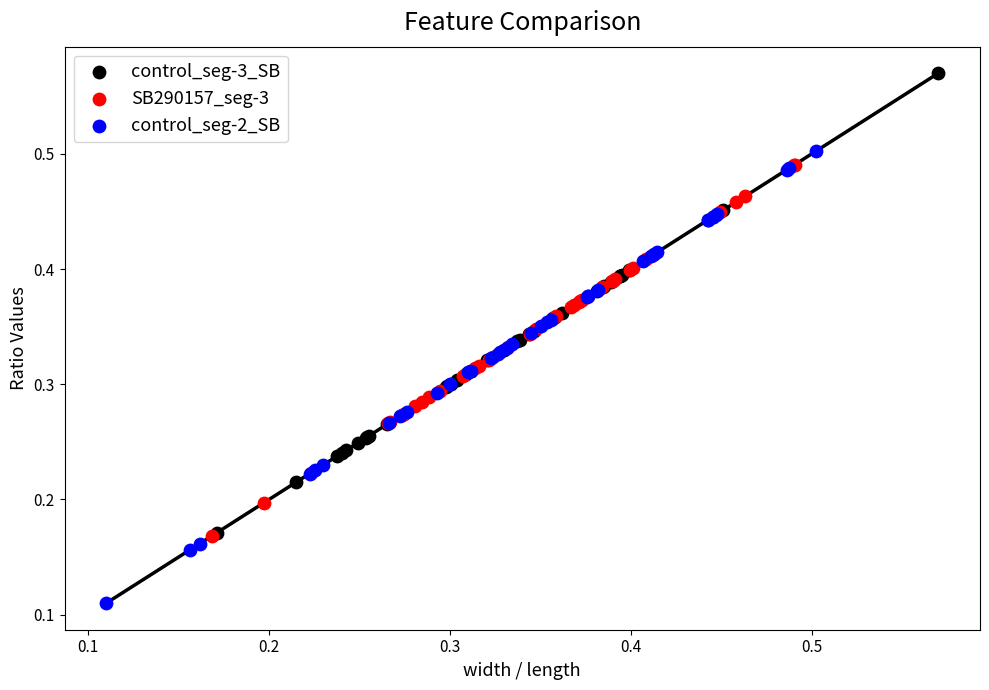

What are all the series names shown in the legend?

control_seg-3_SB, SB290157_seg-3, control_seg-2_SB